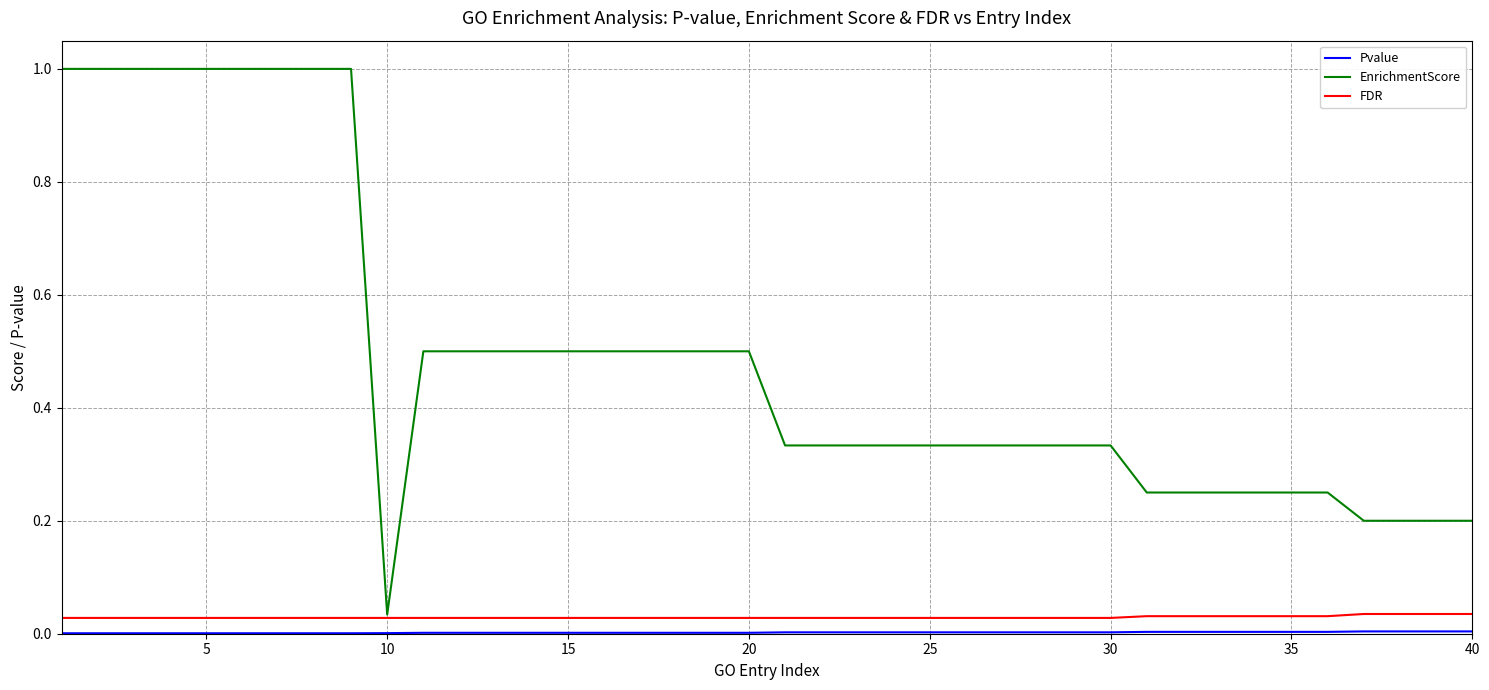

Which series has the largest total across all categories?

EnrichmentScore